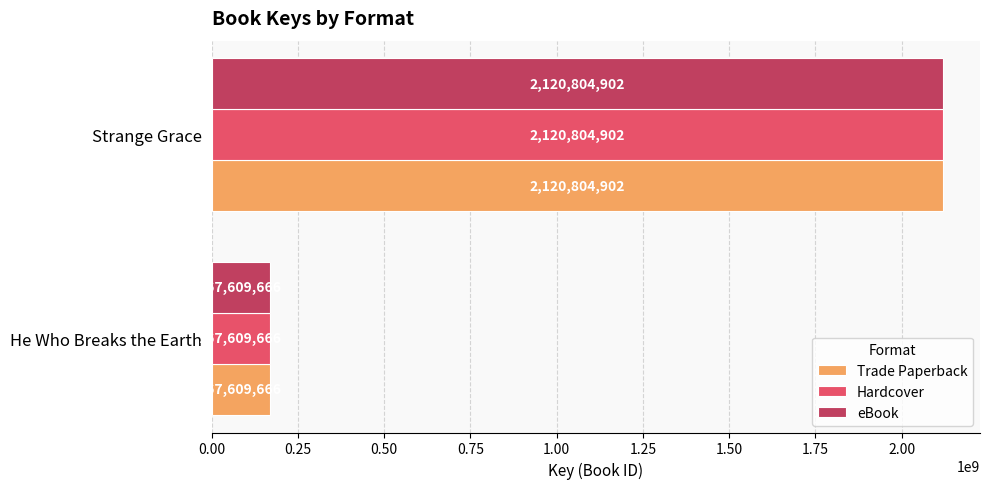

What are all the series names shown in the legend?

Trade Paperback, Hardcover, eBook